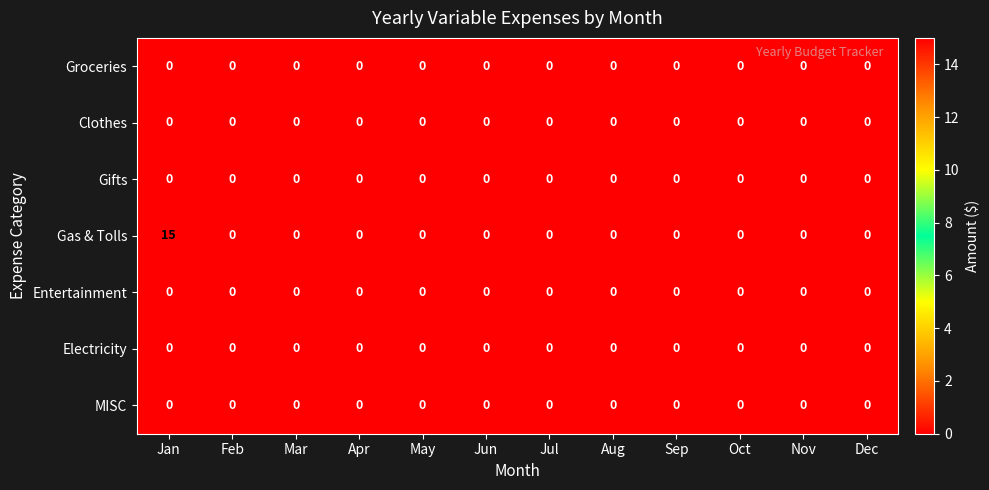

Which series has the largest range (max minus min)?

Gas & Tolls